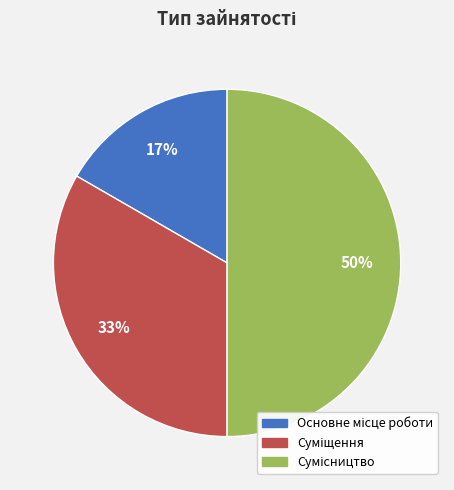

How many slices are in this pie chart?

3